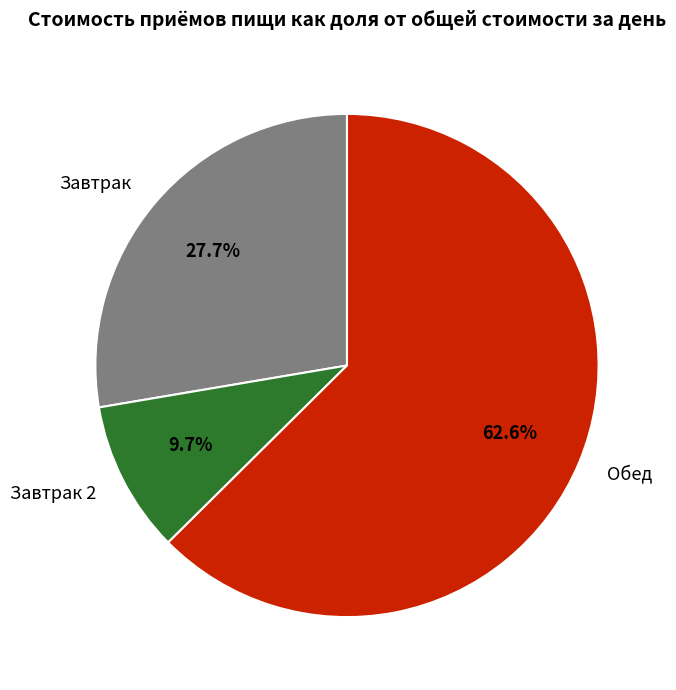

What percentage is the Обед slice, to the nearest percent?

63%